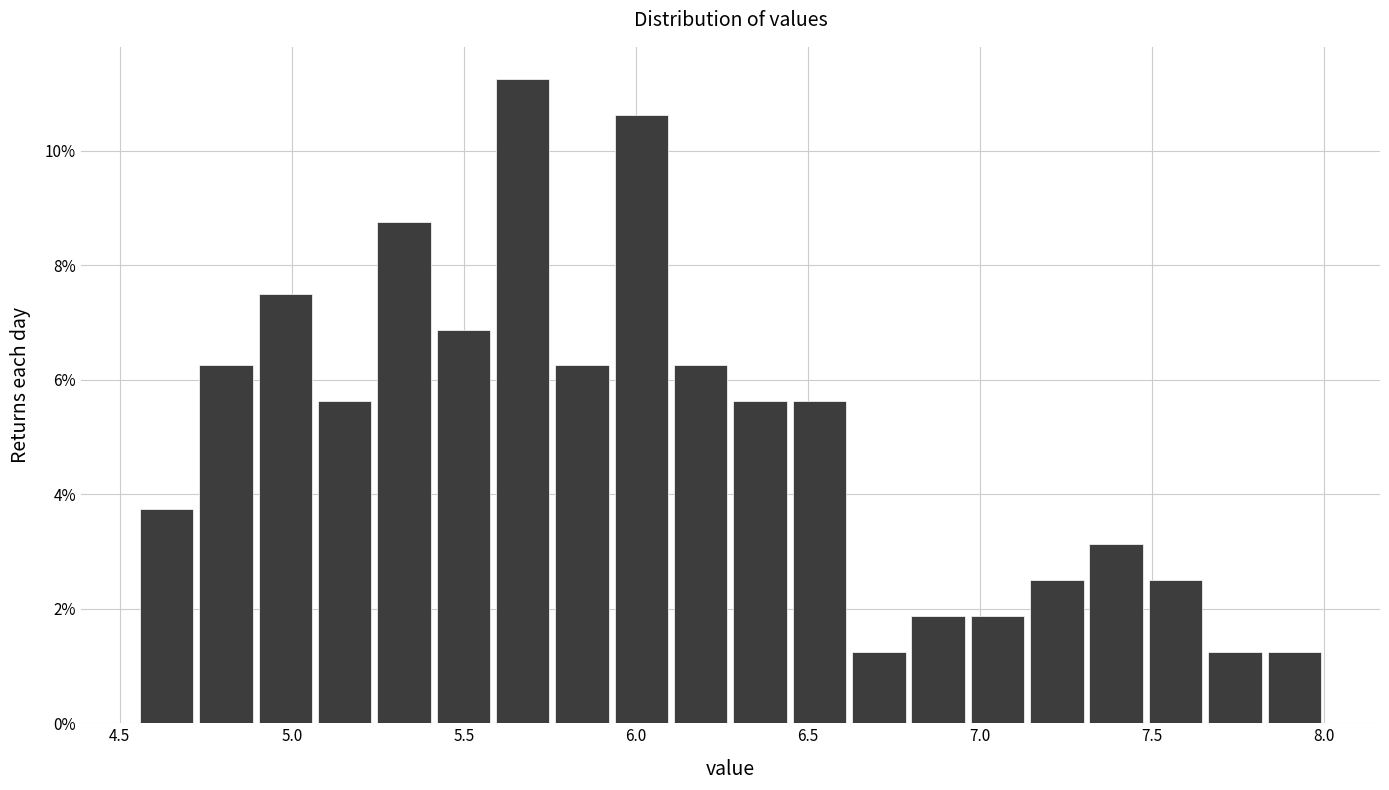

Around what value on the x-axis is the tallest bar? Give the approximate position of its centre, as read against the axis.

5.65